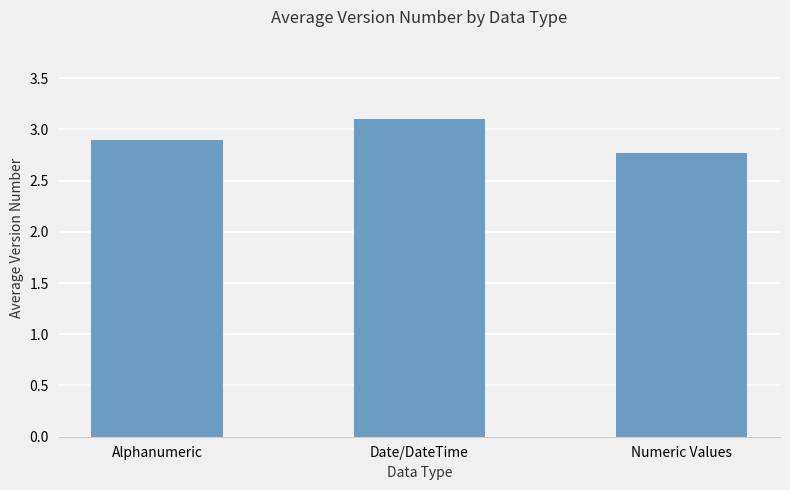

What is the difference between the maximum and minimum values?

0.3